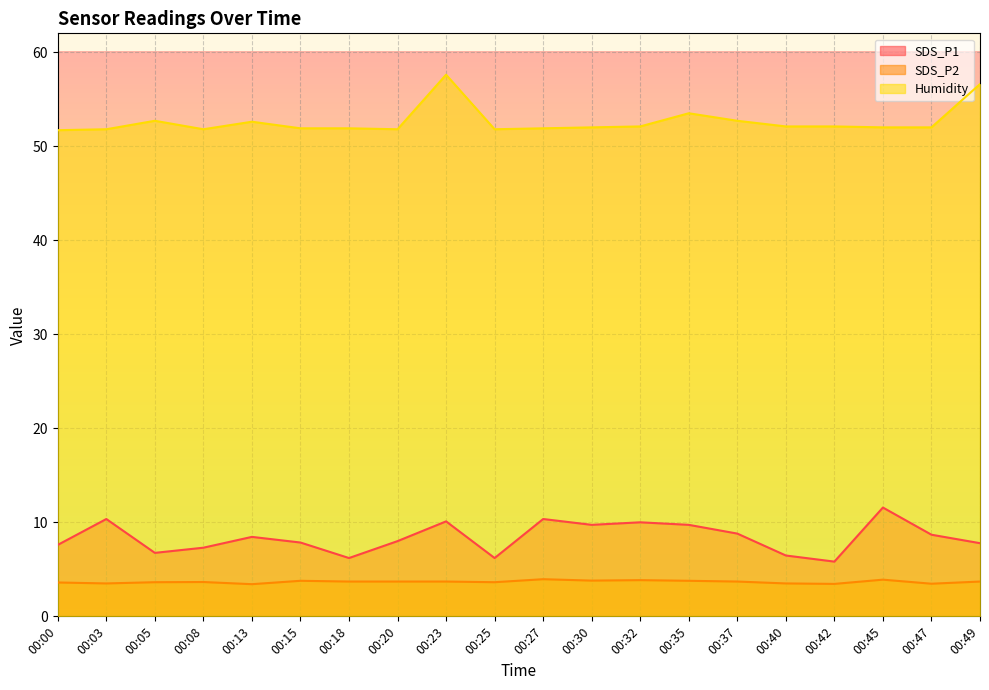

At which category does SDS_P2 reach its first local peak?

00:08